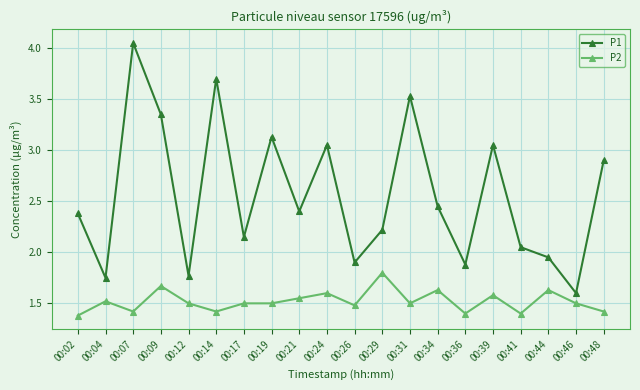

What is the value of the P1 point at the 1st from the left?

2.4